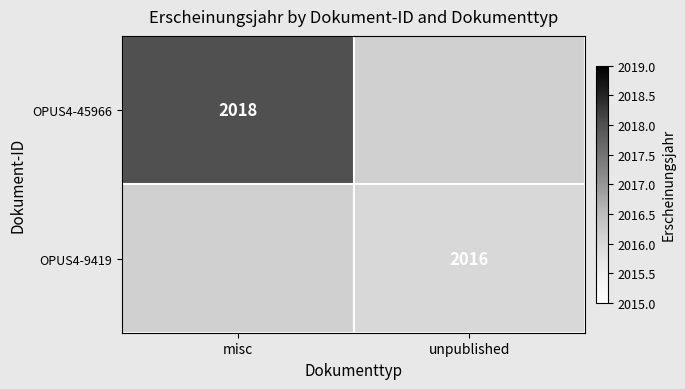

True or false: OPUS4-45966 has a value of 2018 at misc.

True